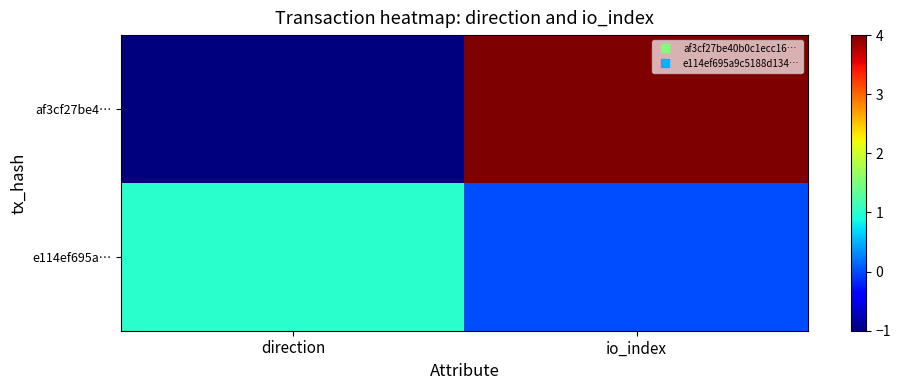

Which series has the largest range (max minus min)?

af3cf27be4…